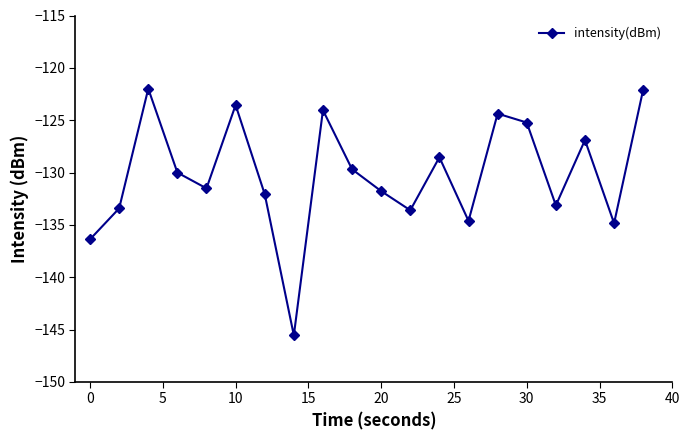

How many points are lower than both their immediate neighbors (excluding endpoints)?

6